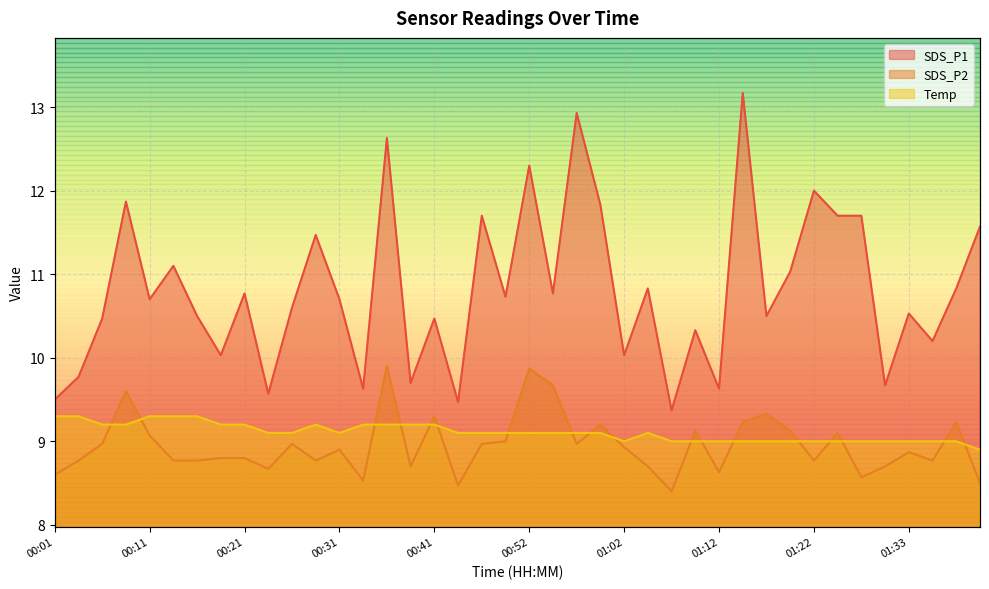

True or false: SDS_P2 and SDS_P1 intersect in this chart.

False